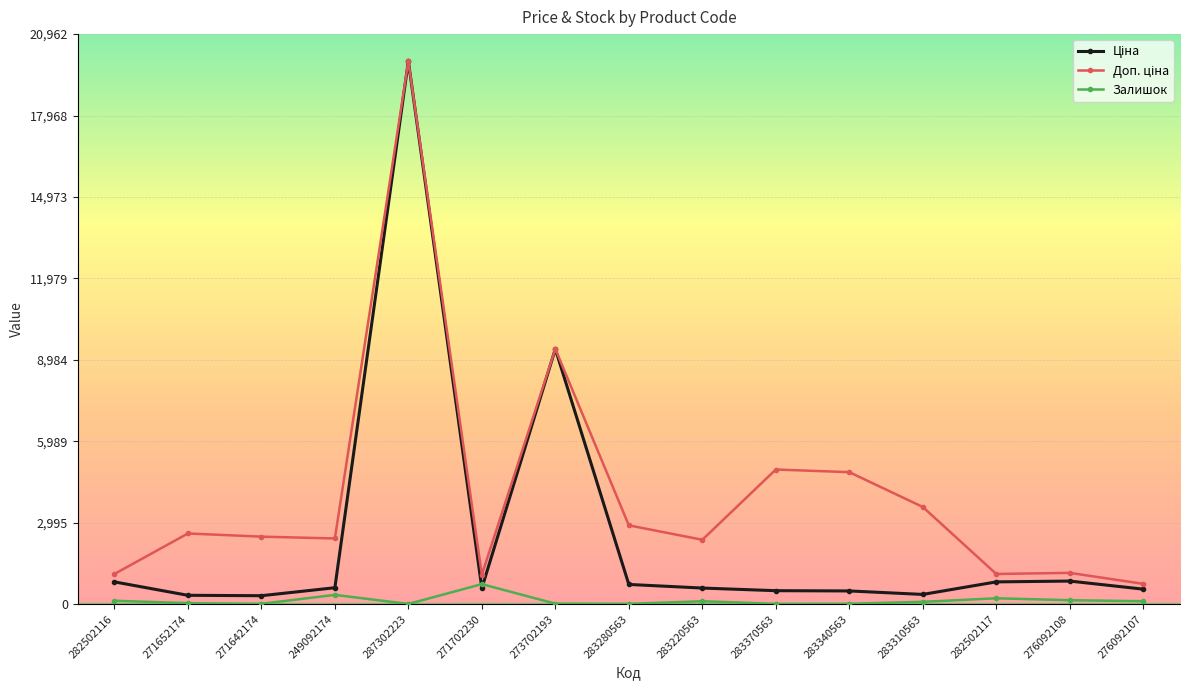

Which label corresponds to the largest value in the chart?

287302223